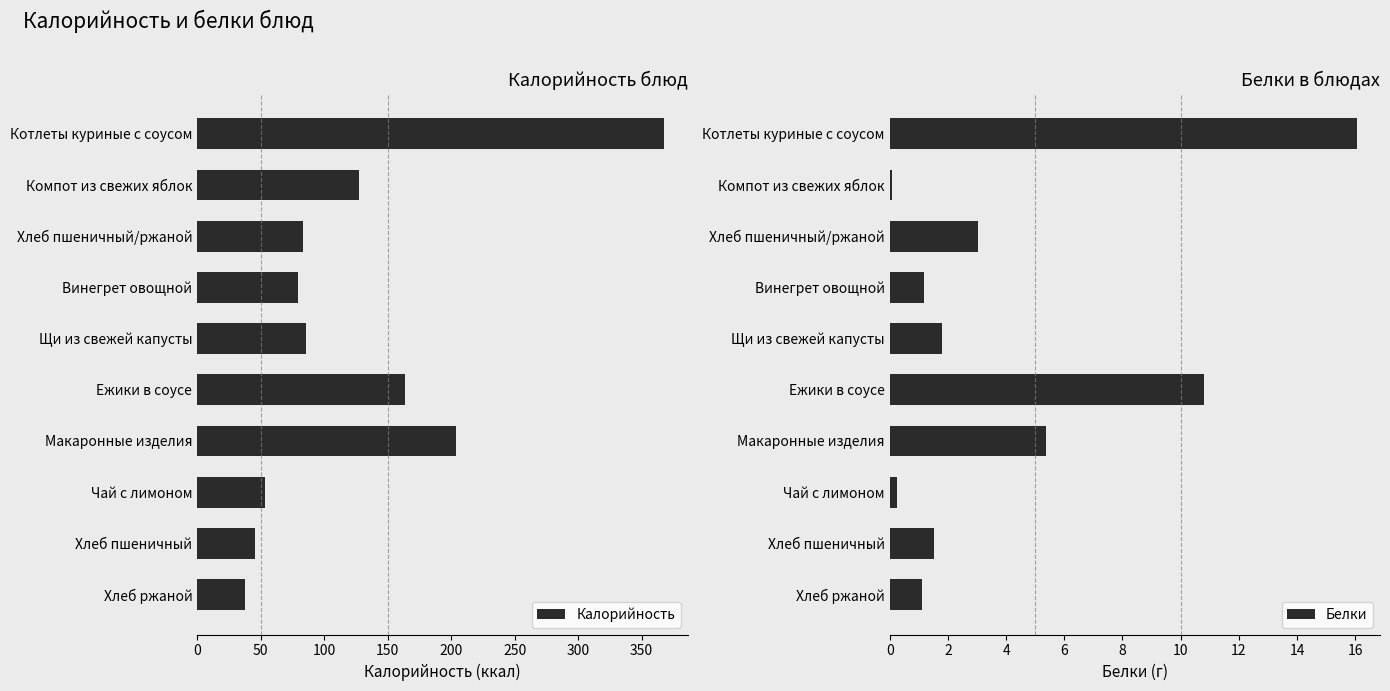

Does the chart contain any negative values?

No